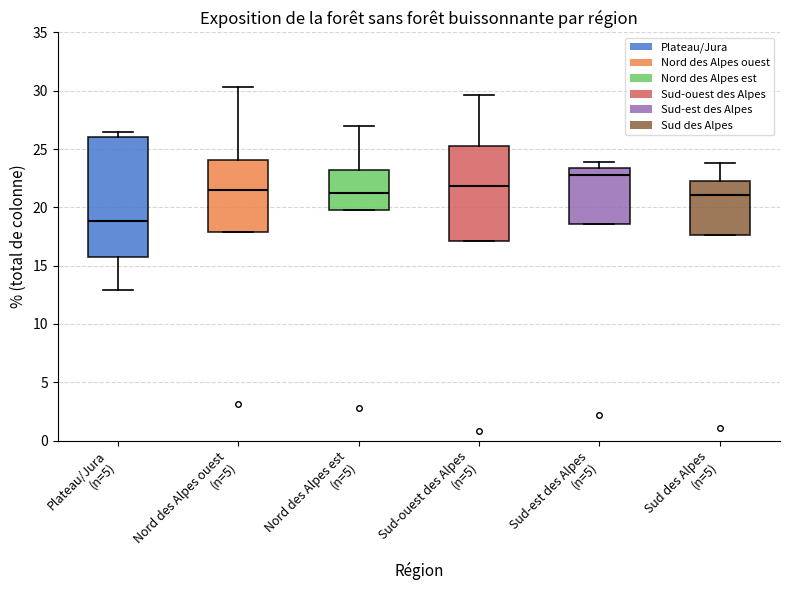

Which box's median line is the lowest?

Plateau/Jura (n=5)